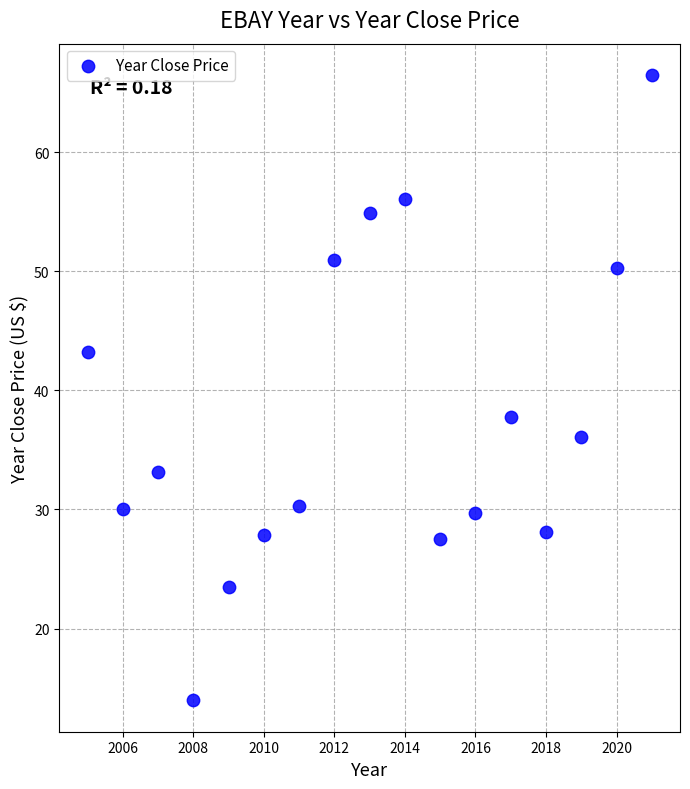

What Y value in the scatter plot is closest to 40?

37.7